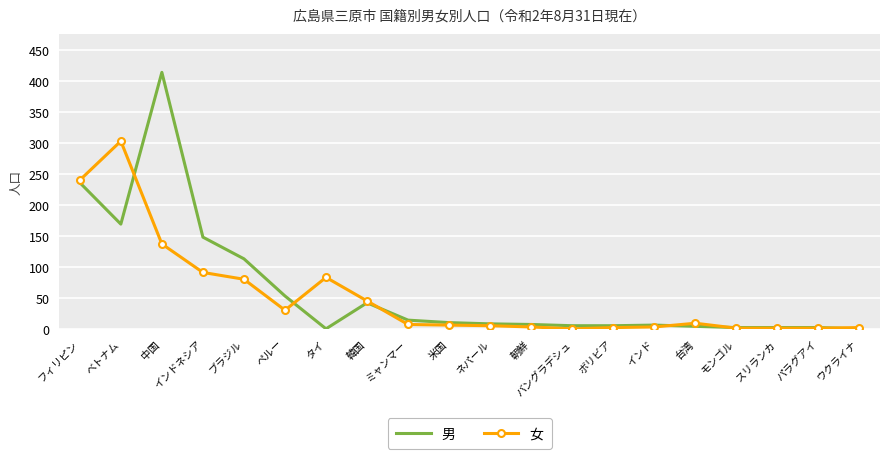

True or false: 女 has a value of 144 at タイ.

False